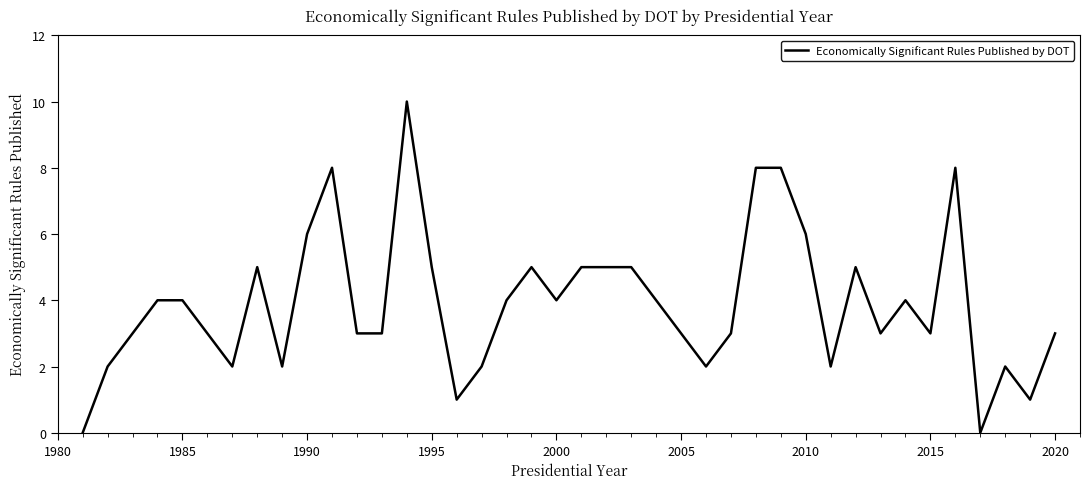

What is the difference between the maximum and minimum values?

10